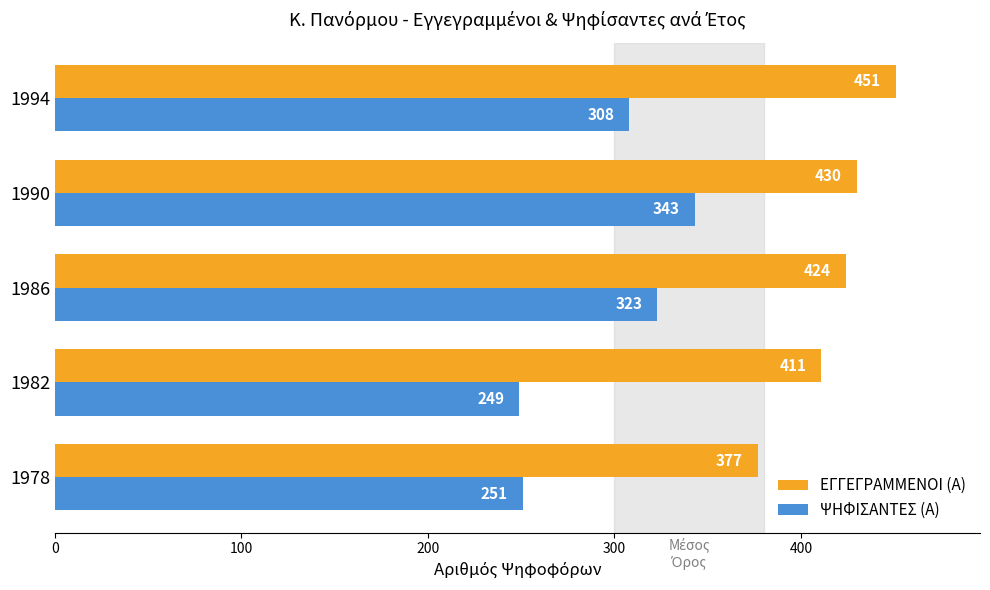

The value of ΕΓΓΕΓΡΑΜΜΕΝΟΙ (Α) at 1990 is 288. True or false?

False